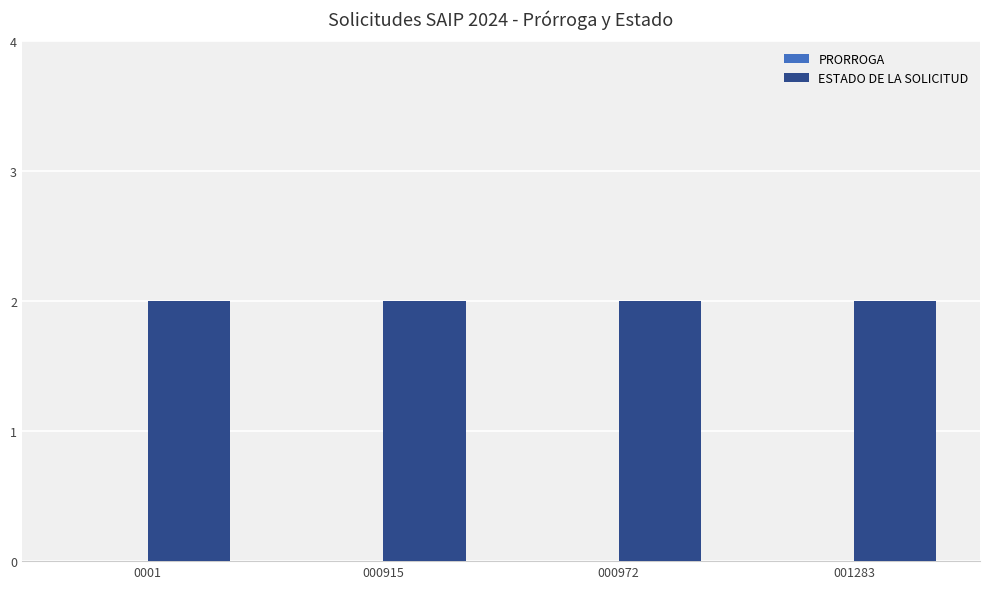

Reading left to right, transcribe all the data shown in this chart.

PRORROGA: 0001=0	000915=0	000972=0	001283=0
ESTADO DE LA SOLICITUD: 0001=2	000915=2	000972=2	001283=2